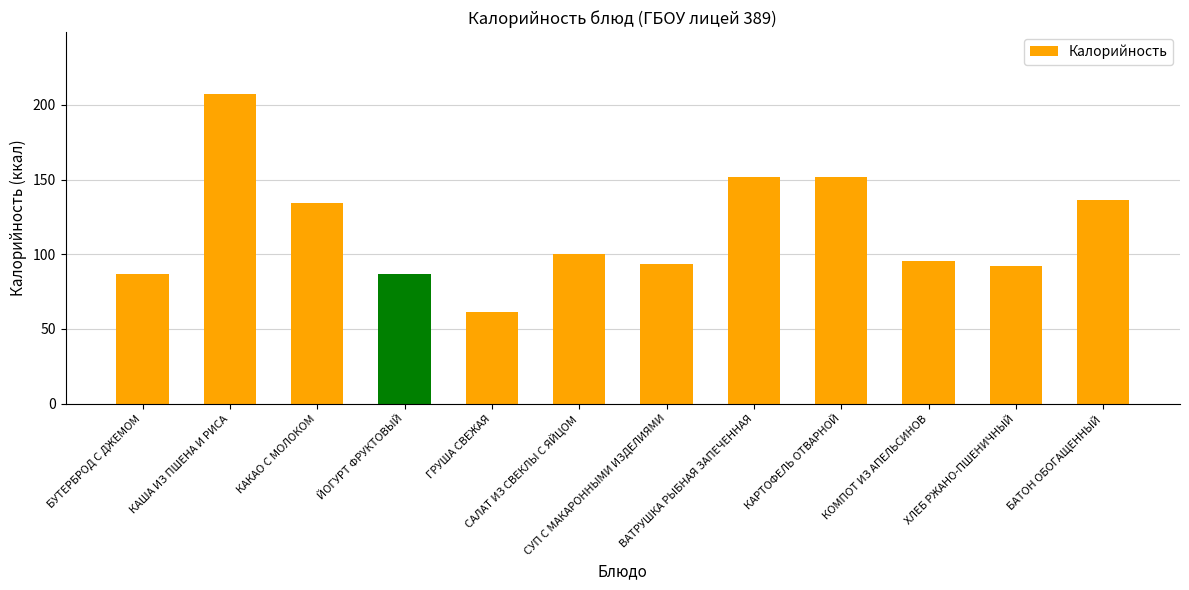

At which label does the data first exceed 100?

КАША ИЗ ПШЕНА И РИСА